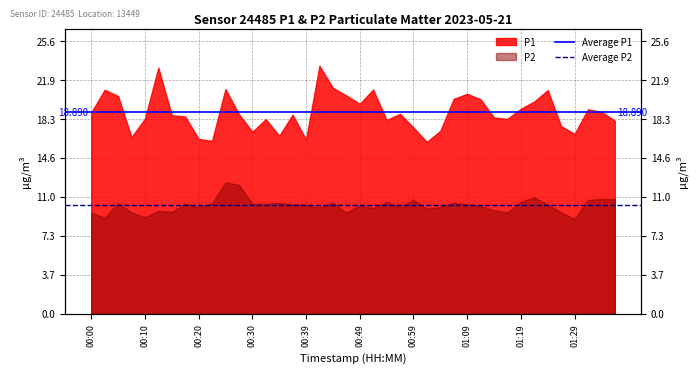

Is the value of Average P2 at 00:10 greater than the value of Average P1 at 00:00?

No